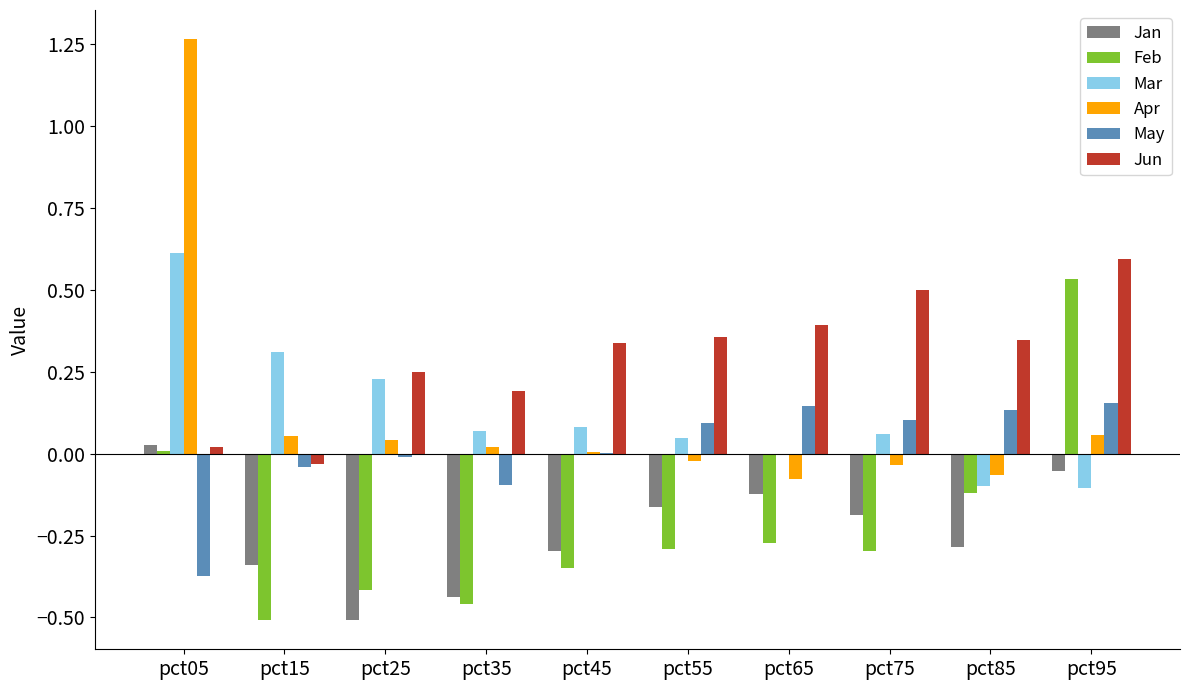

Which category has the highest value in the Mar series?

pct05